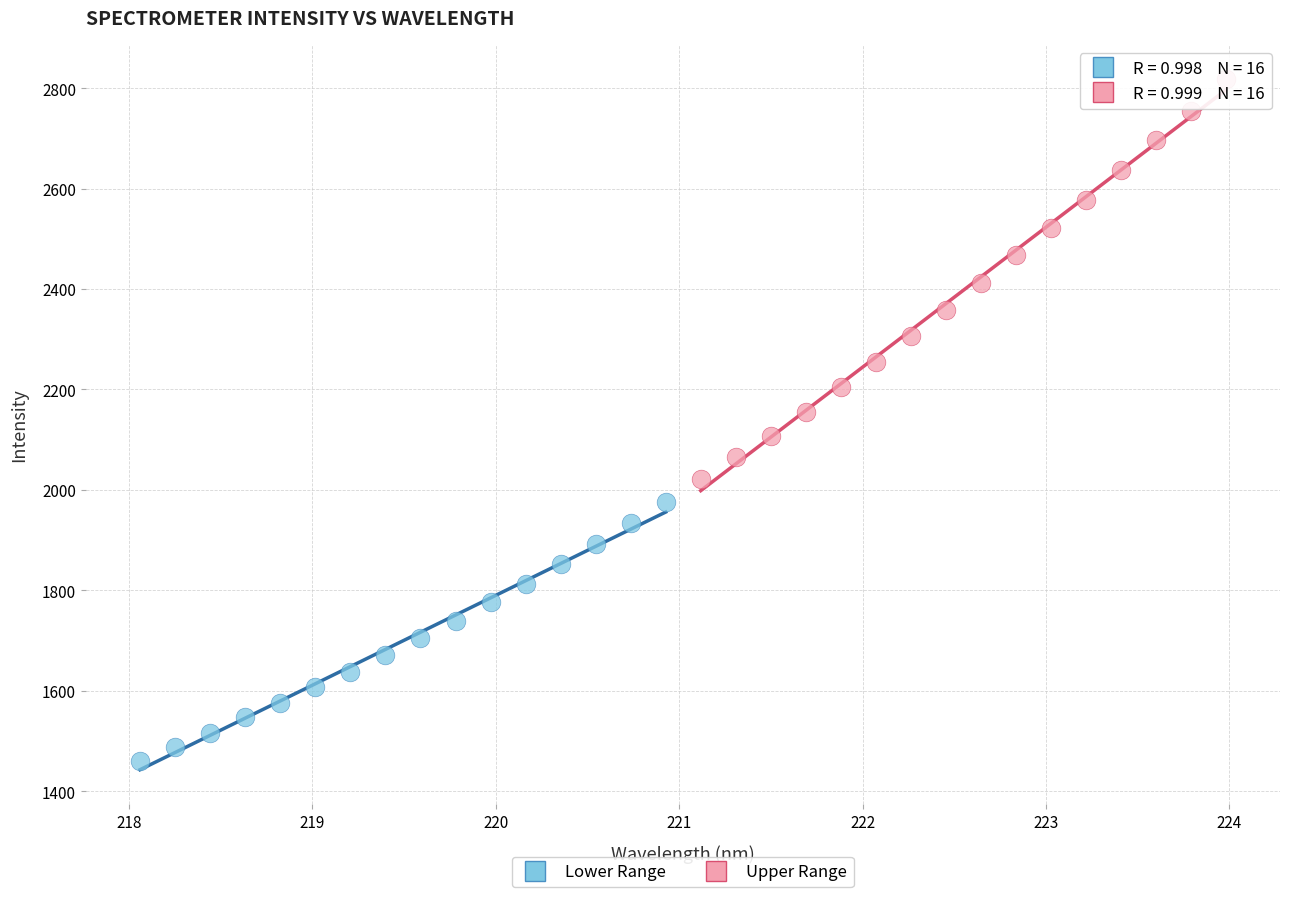

Which series contains the highest Y value?

Upper Range